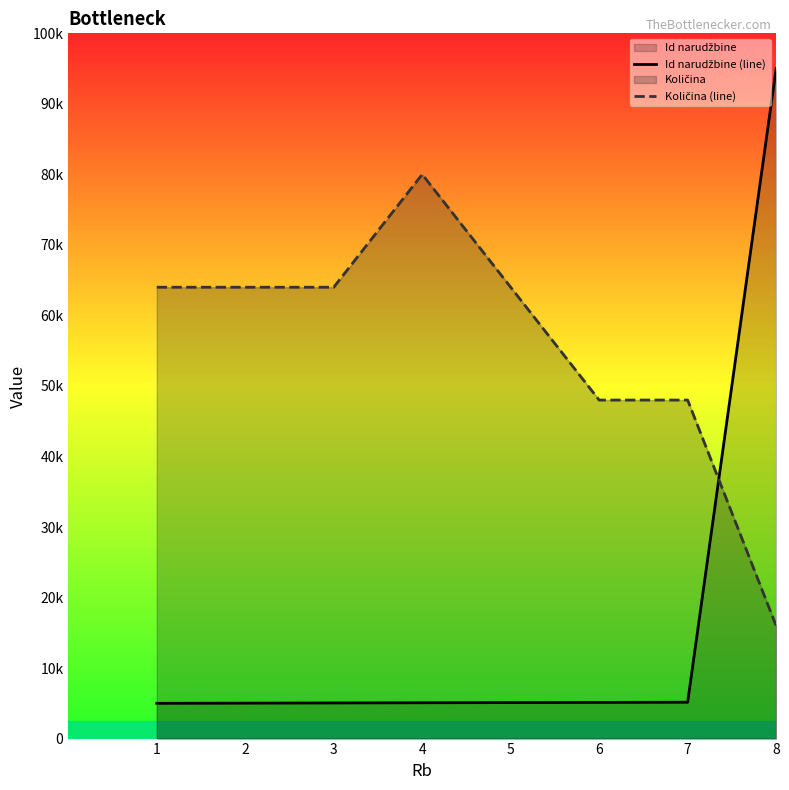

What is the value of the Id narudžbine (line) point at the 5th from the left?

5103.0